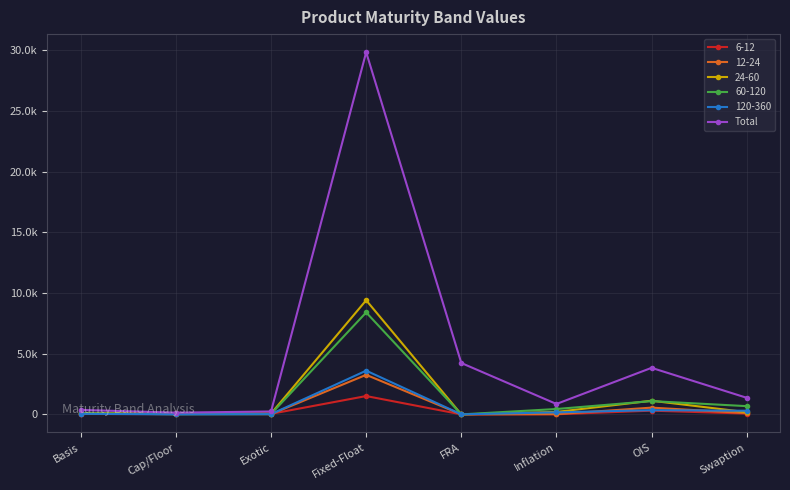

Is this an area chart (filled region under the line)?

No